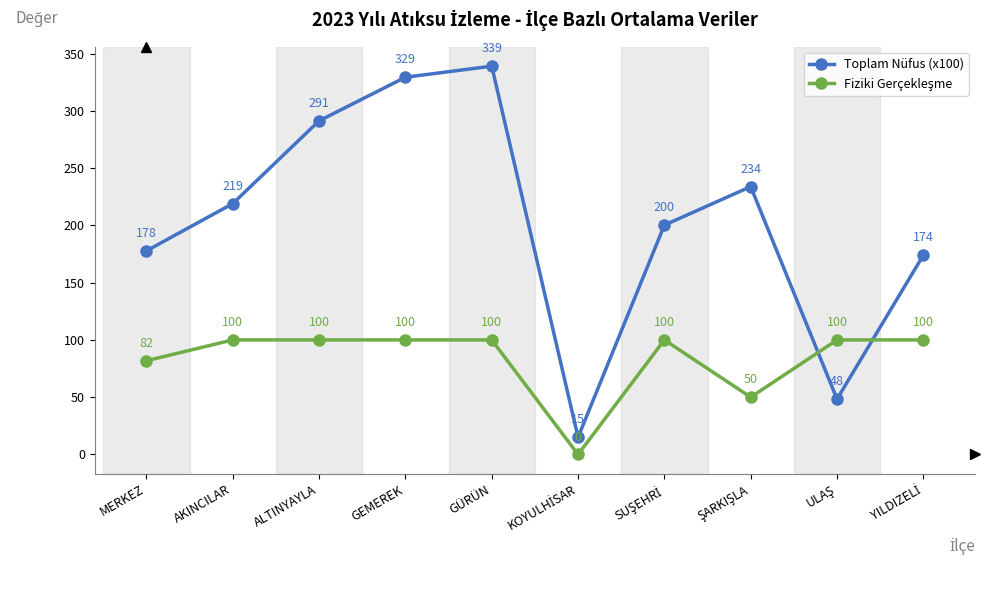

At how many categories does at least one series exceed 214?

5